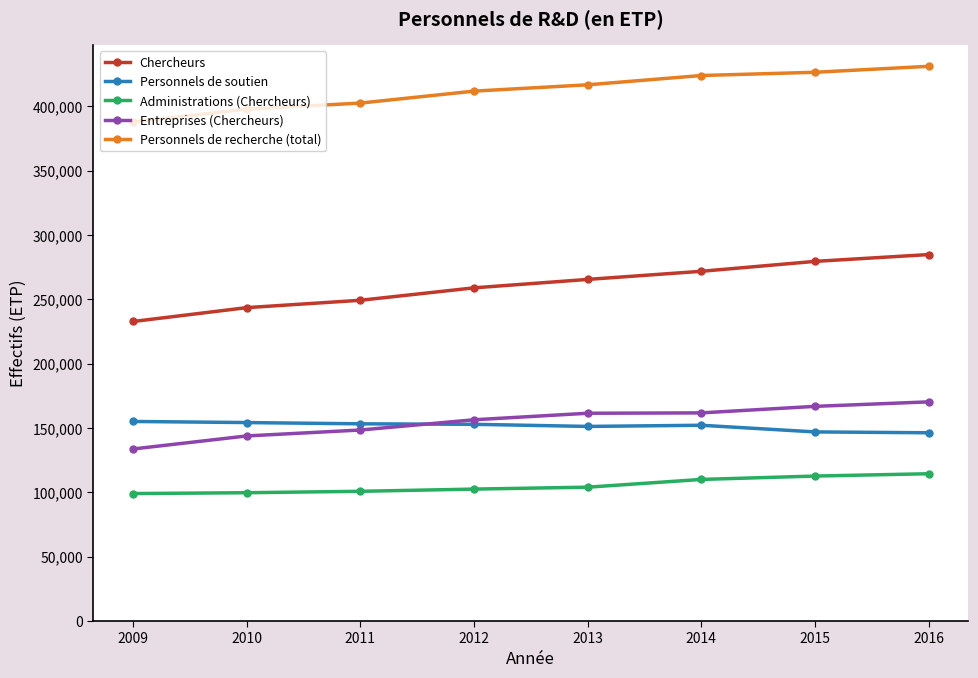

What is the value of the Chercheurs point at the 1st from the left?

232764